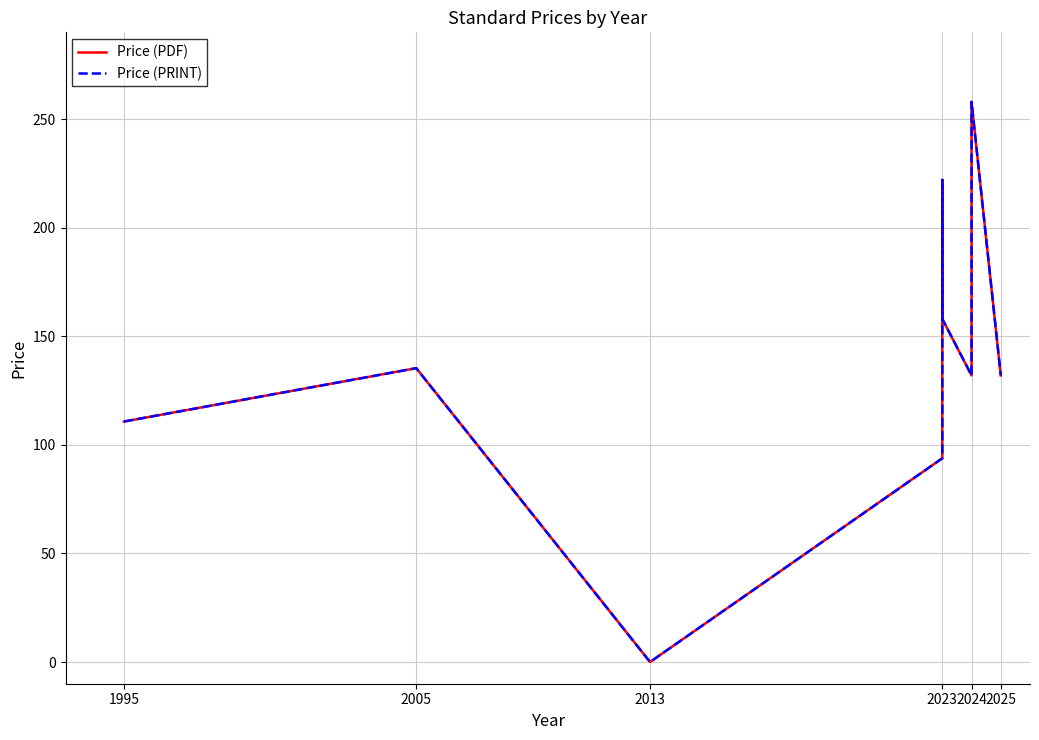

How many values in Price (PDF) are above zero?

8